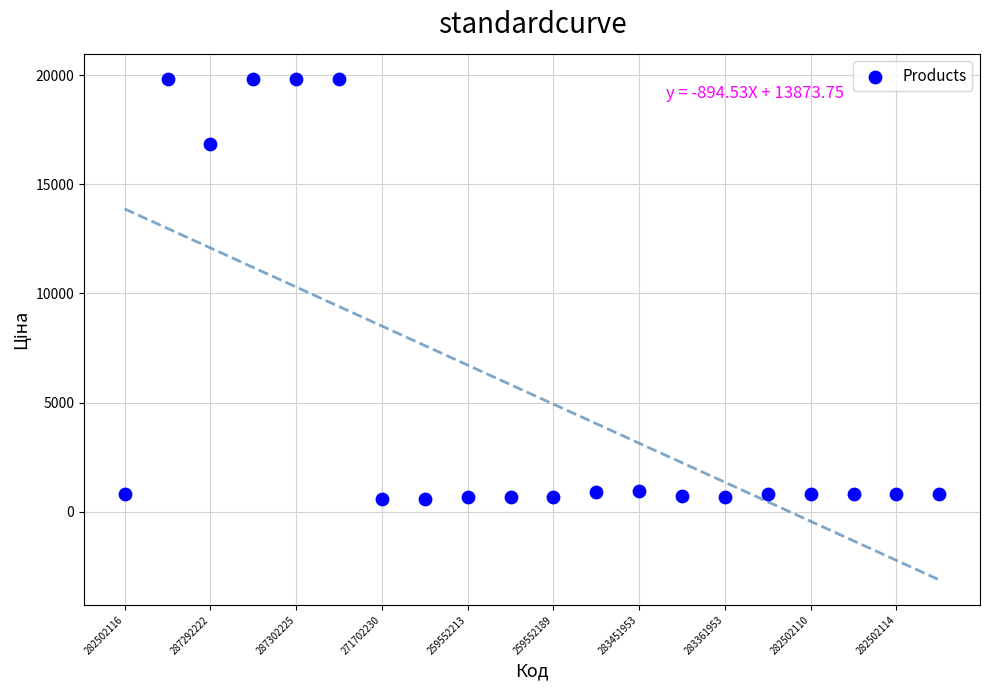

What Y value in the scatter plot is closest to 10208?

16863.2